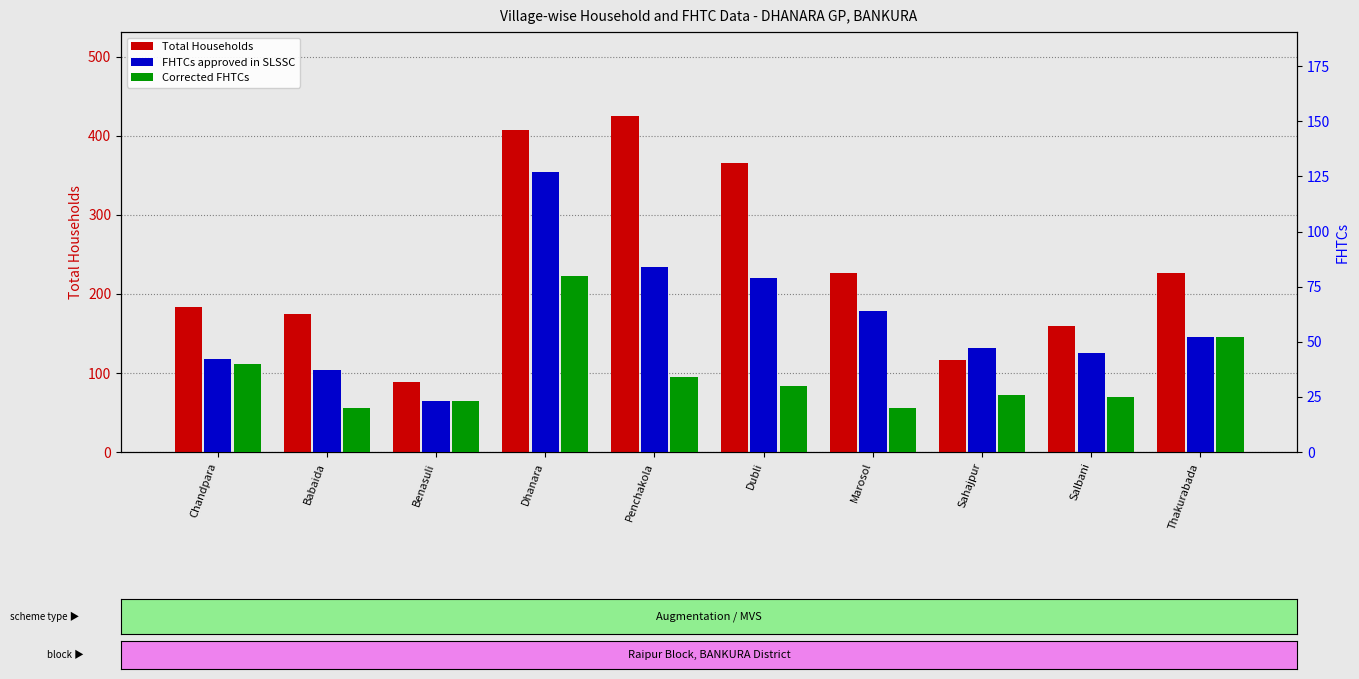

What is the difference between the Corrected FHTCs values at Sahajpur and Chandpara?

14